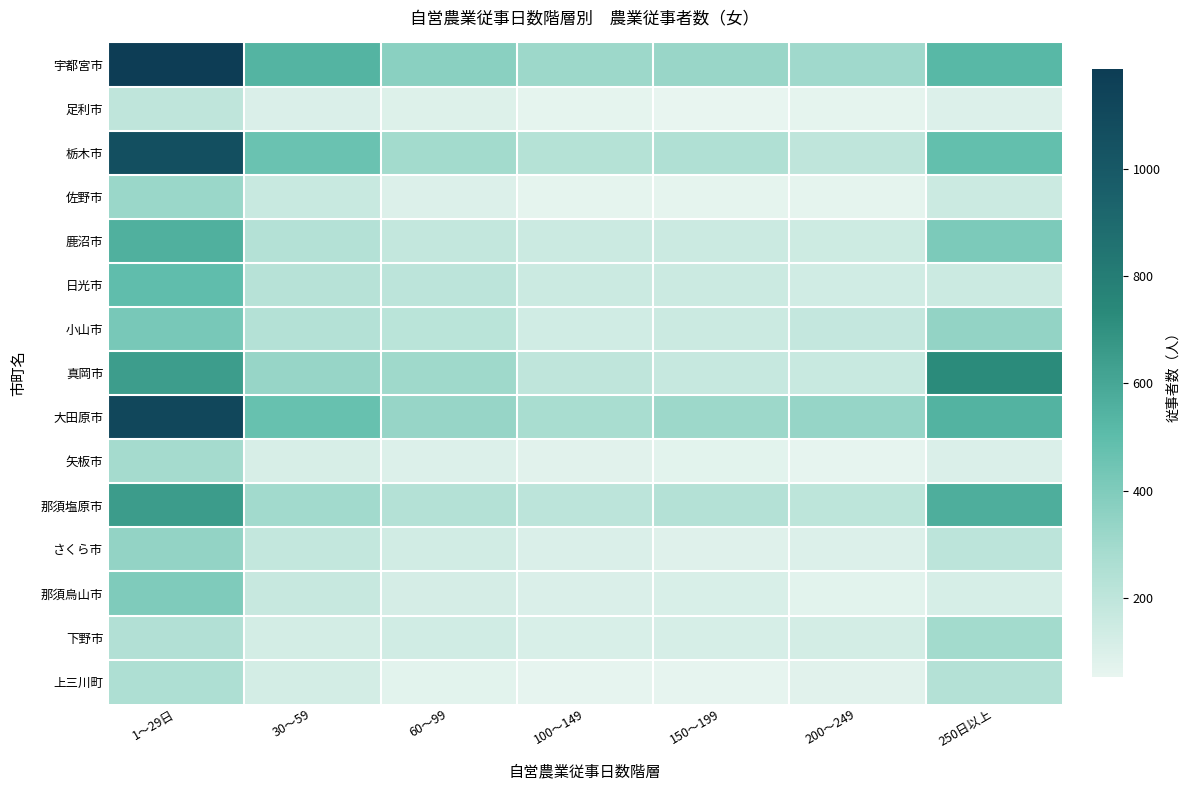

At how many categories does at least one series exceed 232?

7